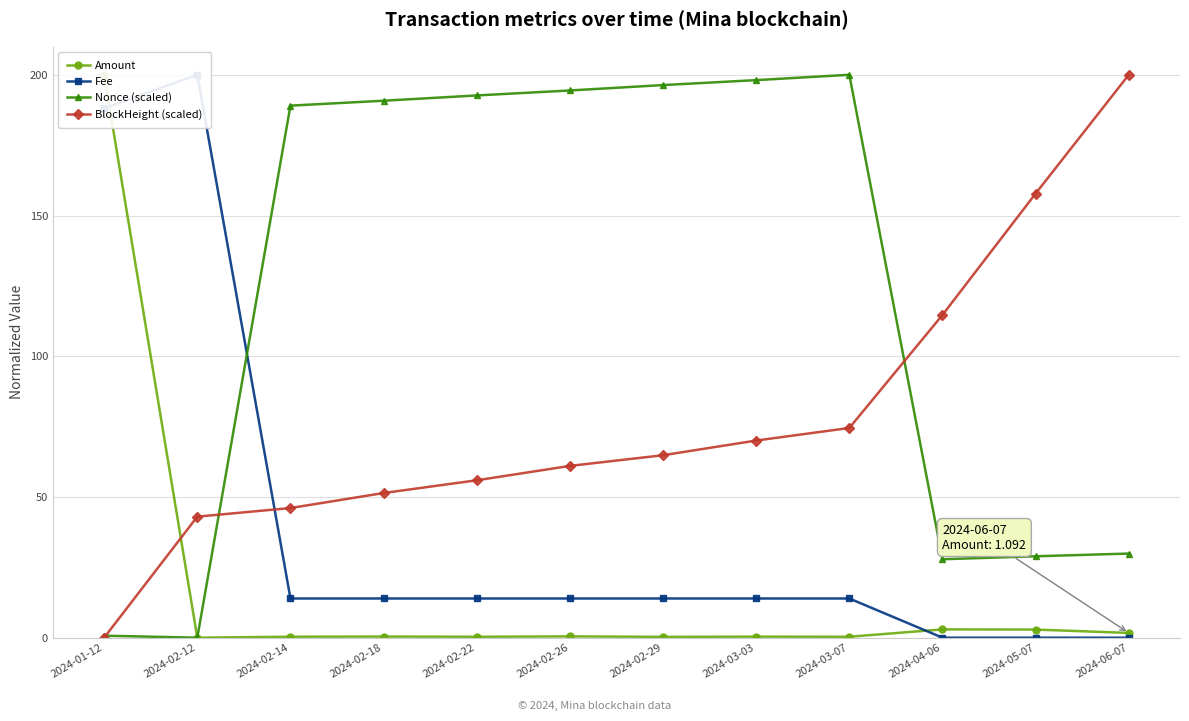

Which series ends up on top after the final intersection of BlockHeight (scaled) and Amount?

BlockHeight (scaled)